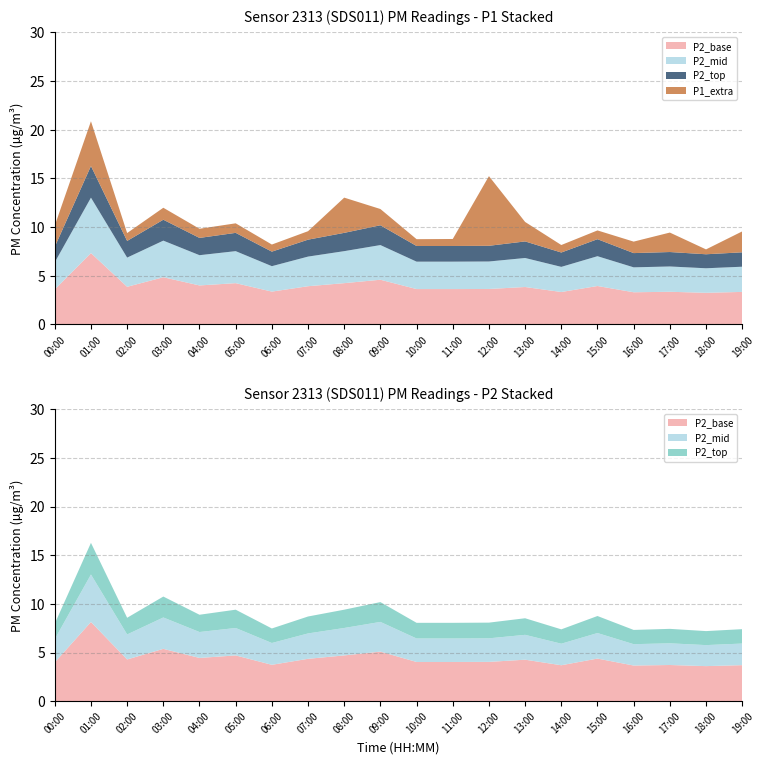

Reading right to left, what are all the values shown in this chart?

P1: 9.6	7.7	9.4	8.5	9.7	8.2	10.5	15.2	8.8	8.8	11.8	13.0	9.6	8.2	10.4	9.8	12.0	9.4	20.9	10.2
P2: 7.4	7.2	7.4	7.3	8.8	7.4	8.5	8.1	8.1	8.1	10.2	9.4	8.7	7.5	9.4	8.9	10.8	8.6	16.3	8.0